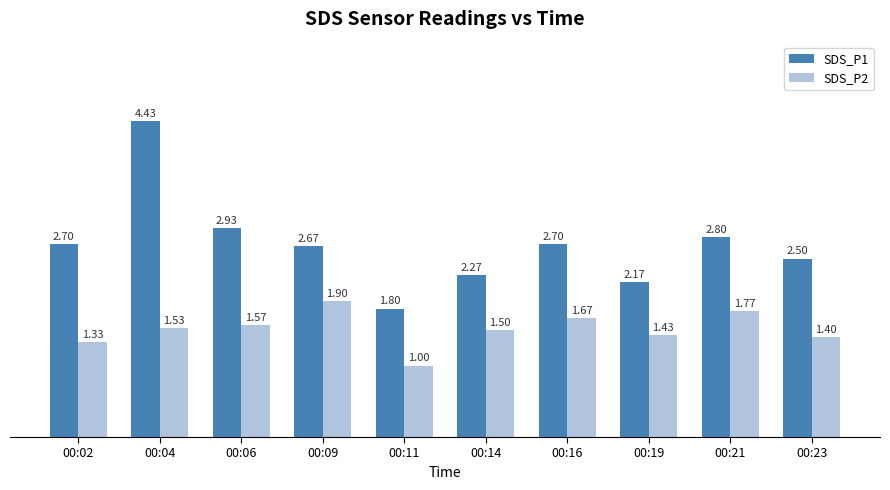

Between 00:19 and 00:23, which series saw the biggest shift?

SDS_P1